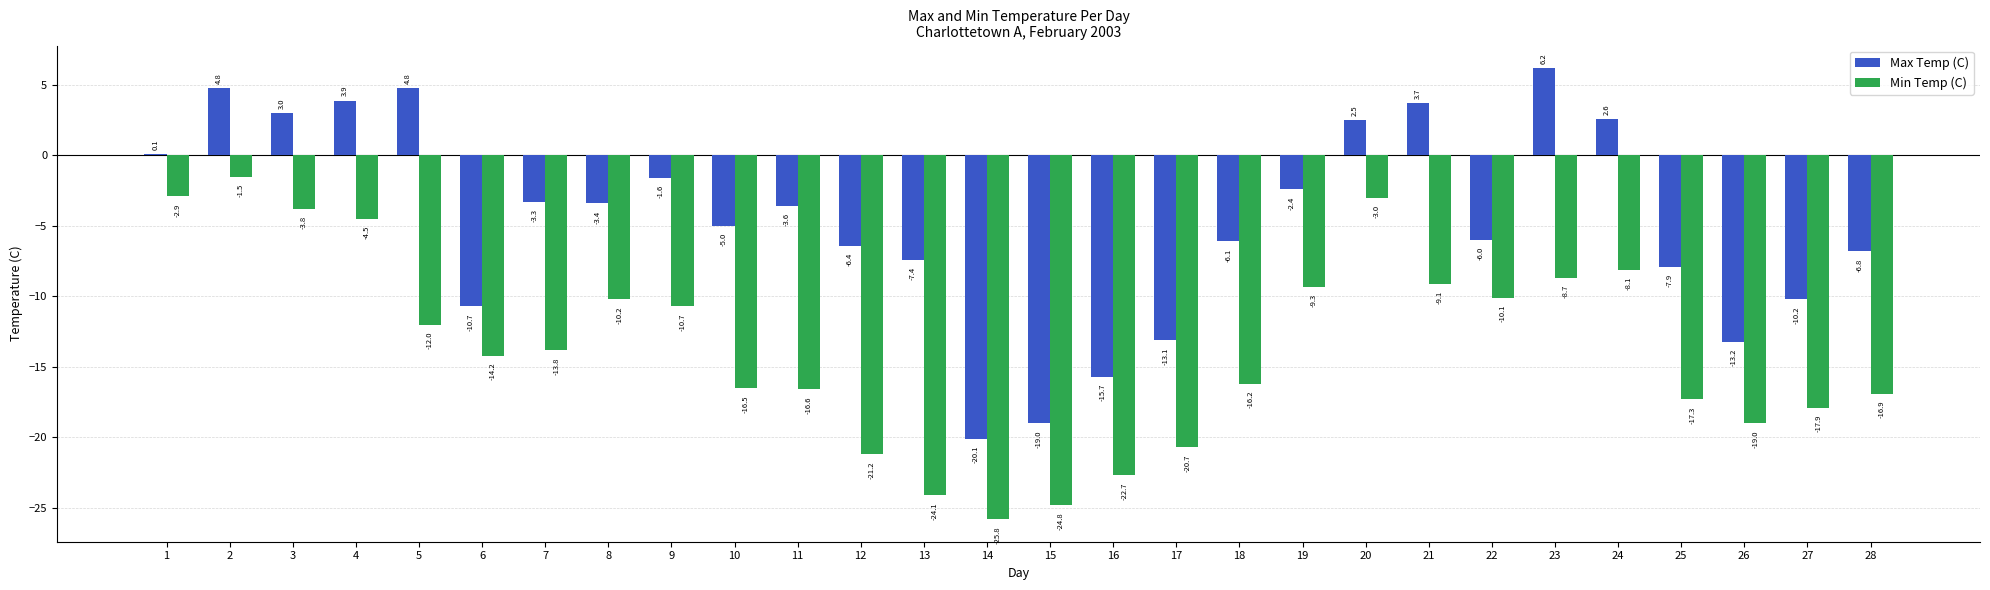

What is the total value across all series at 26?

-32.2